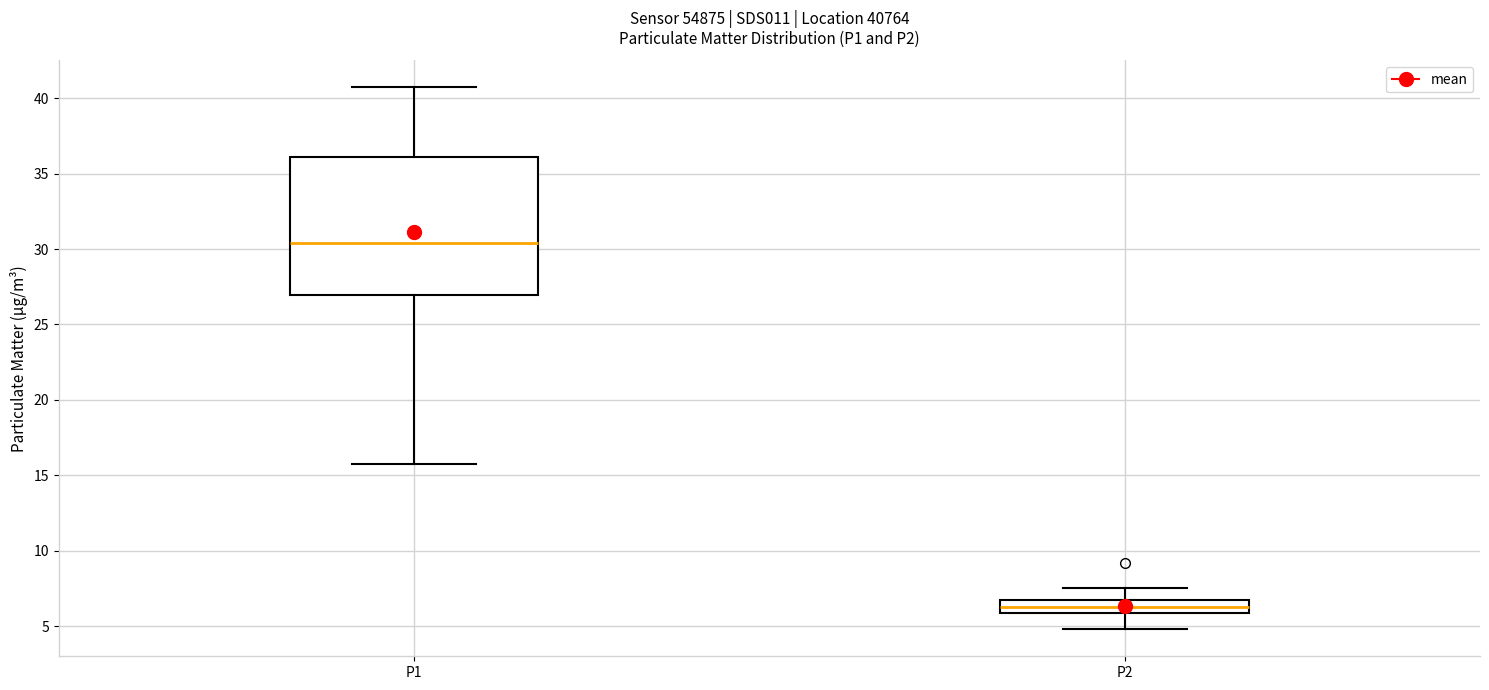

Comparing the boxes themselves (not the whiskers), which one is the tallest?

P1